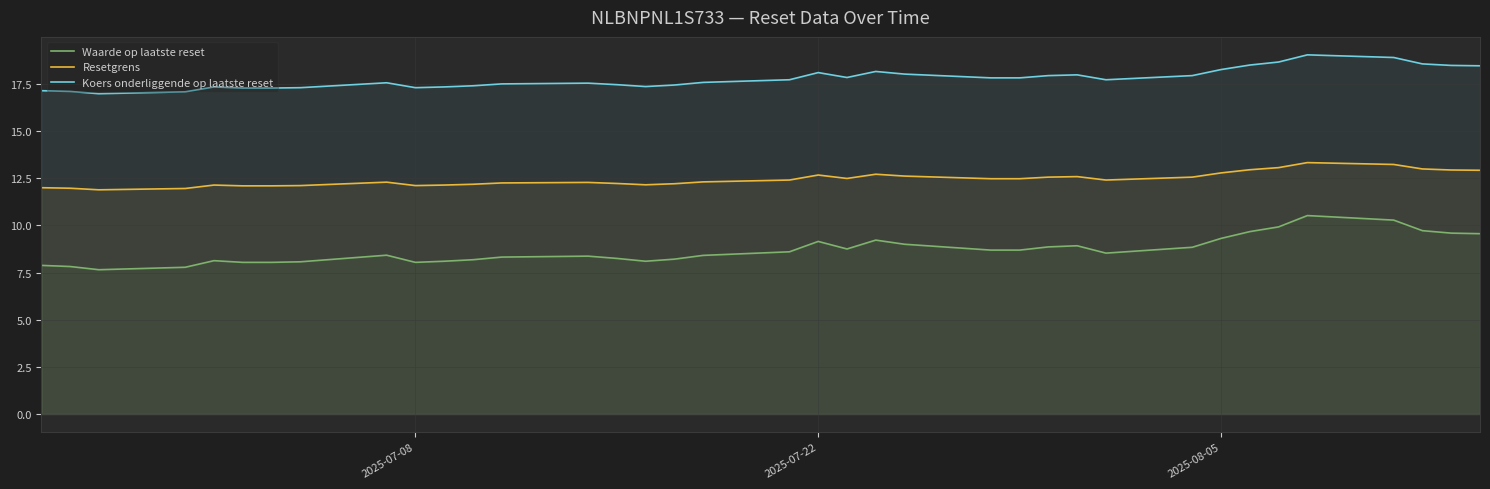

True or false: Resetgrens and Waarde op laatste reset intersect in this chart.

False